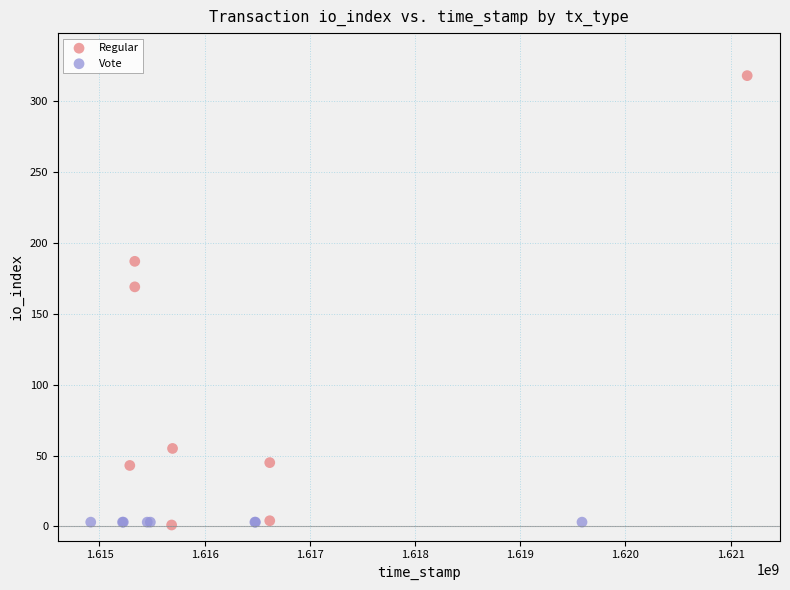

What are all the series names shown in the legend?

Regular, Vote